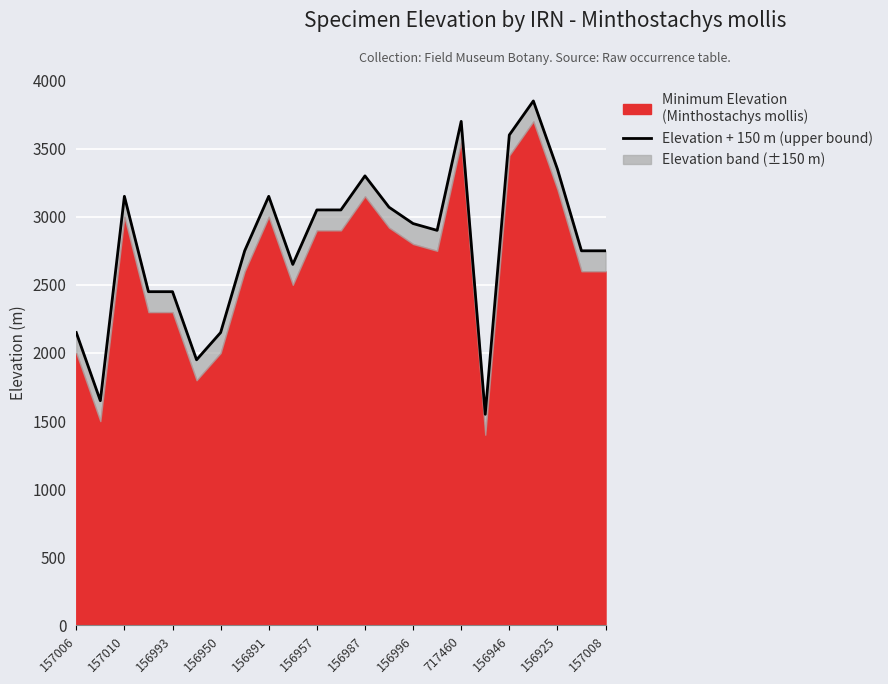

How many interior local valleys (lower than both neighbors) does the data have?

5